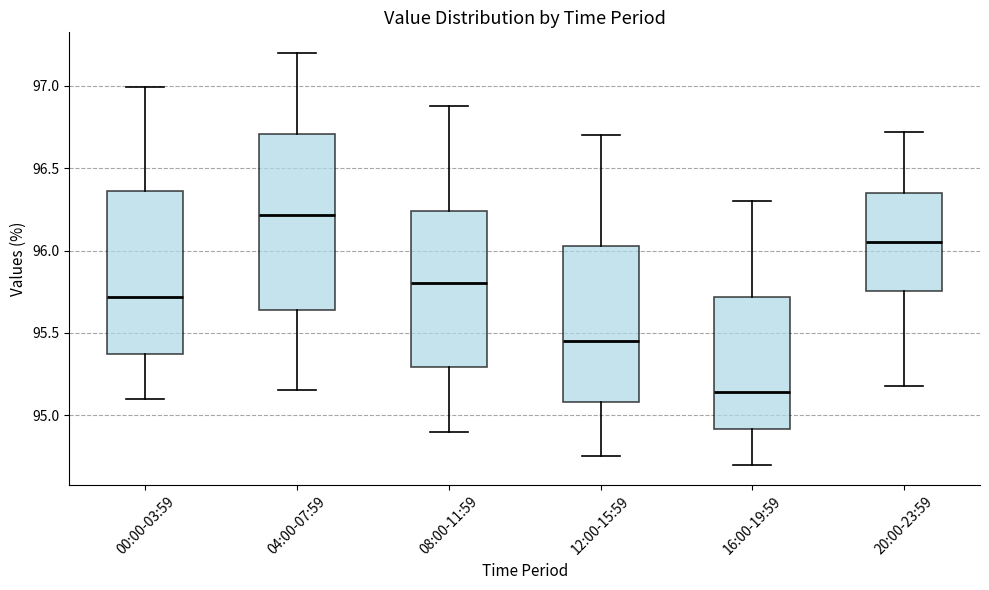

Which box has the highest median line?

04:00-07:59